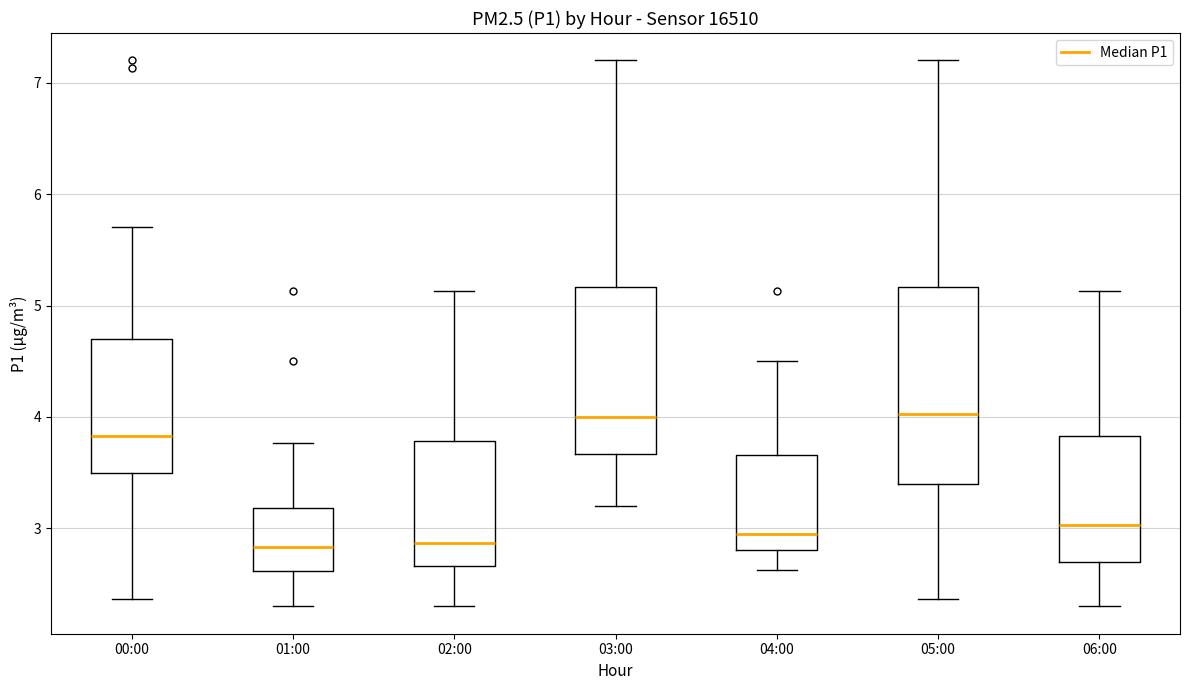

Reading left to right, read every box against the y-axis: the position of its median line, the range the box covers, and the ends of its whiskers. The values are not printed on the chart, so give them approximately, as read against the axis.

00:00: median 3.8, box 3.5 to 4.7, whiskers 2.4 to 5.7
01:00: median 2.8, box 2.6 to 3.2, whiskers 2.3 to 3.8
02:00: median 2.9, box 2.7 to 3.8, whiskers 2.3 to 5.1
03:00: median 4.0, box 3.7 to 5.2, whiskers 3.2 to 7.2
04:00: median 3.0, box 2.8 to 3.7, whiskers 2.6 to 4.5
05:00: median 4.0, box 3.4 to 5.2, whiskers 2.4 to 7.2
06:00: median 3.0, box 2.7 to 3.8, whiskers 2.3 to 5.1